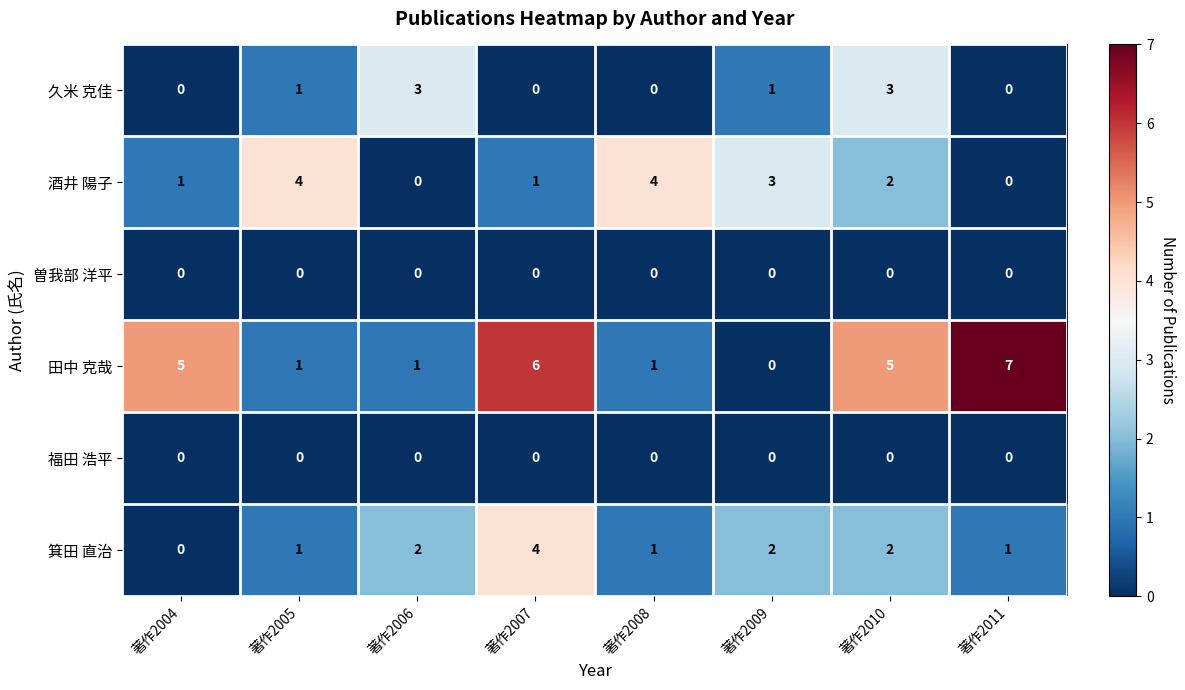

What is the difference between the maximum and minimum values in the 田中 克哉 series?

7